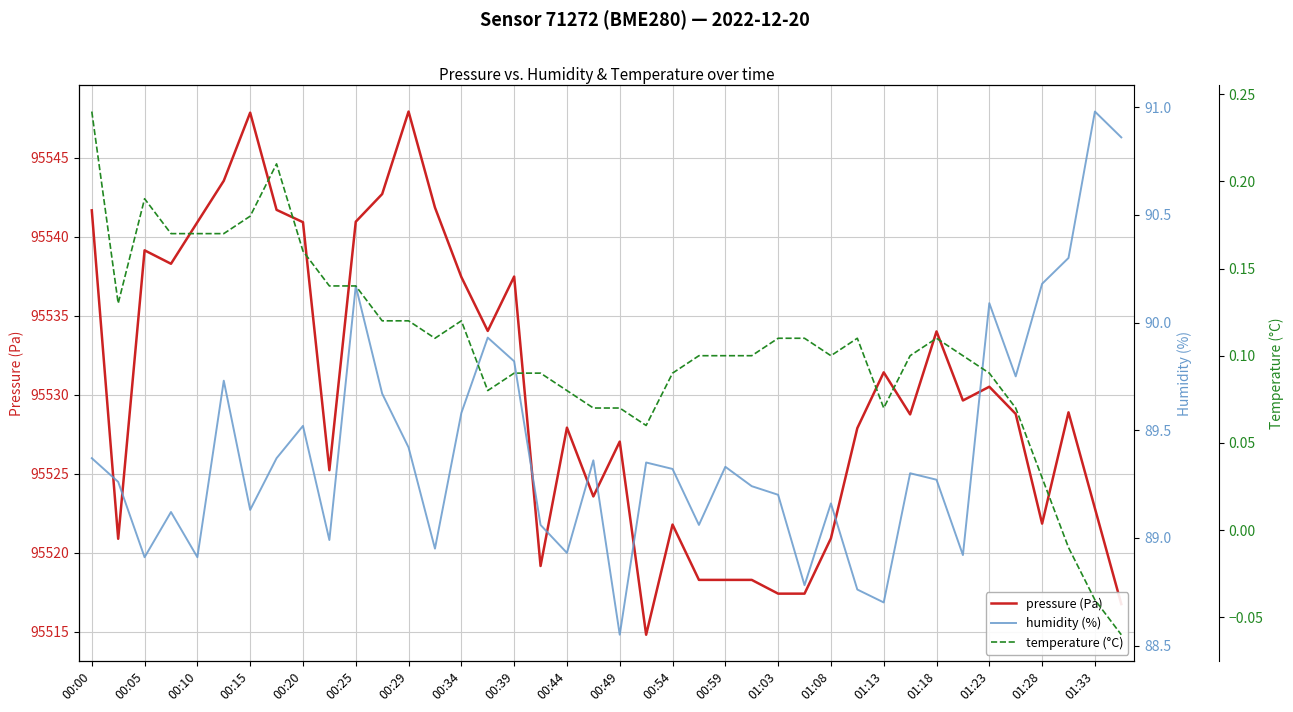

The value of pressure (Pa) at 00:29 is 136894.8. True or false?

False